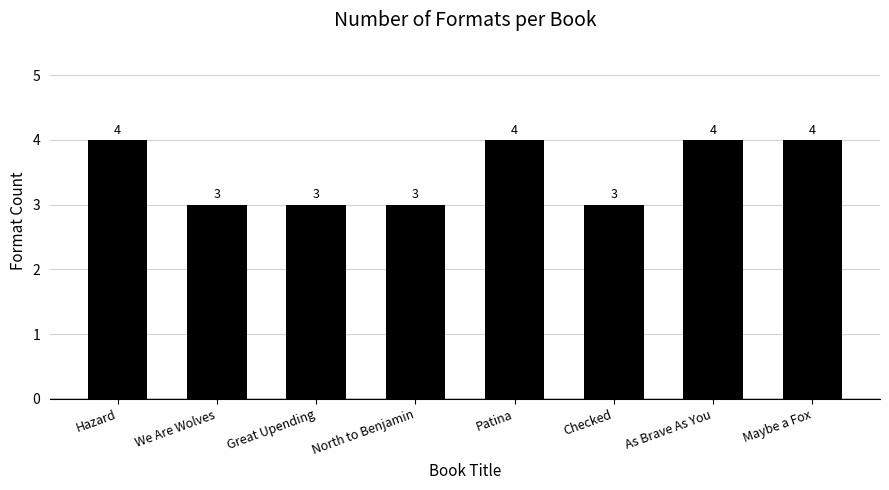

How many bars are there in total?

8